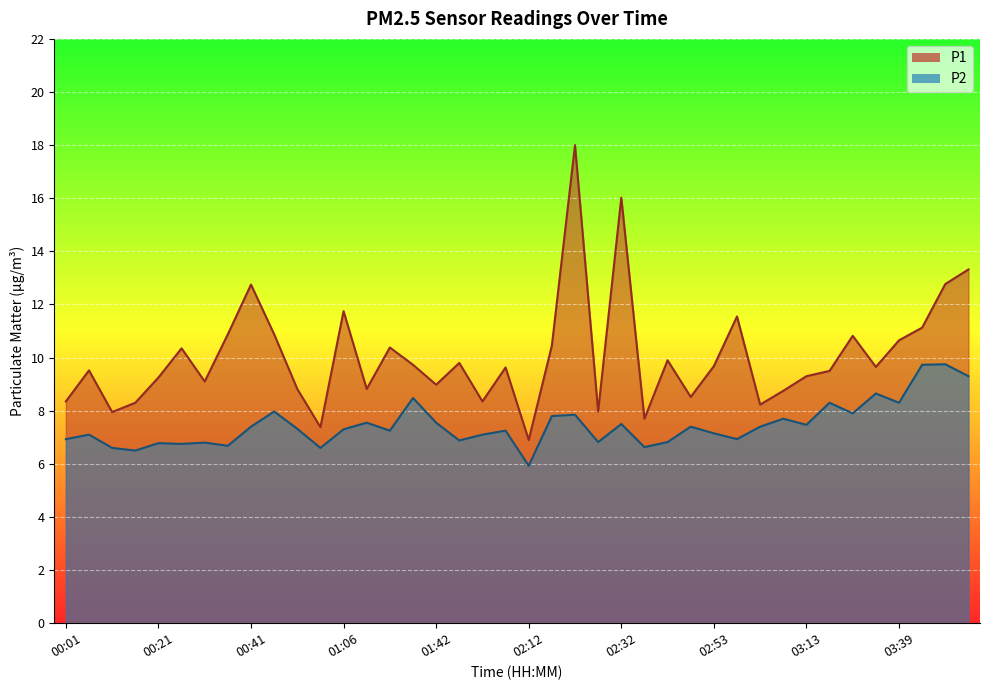

The value of P2 at 00:01 is 6.9. True or false?

True